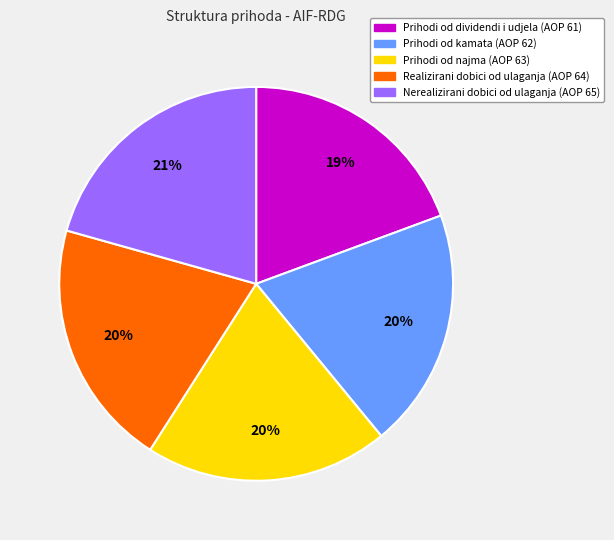

Is it true that Prihodi od kamata is 20% of the pie?

True